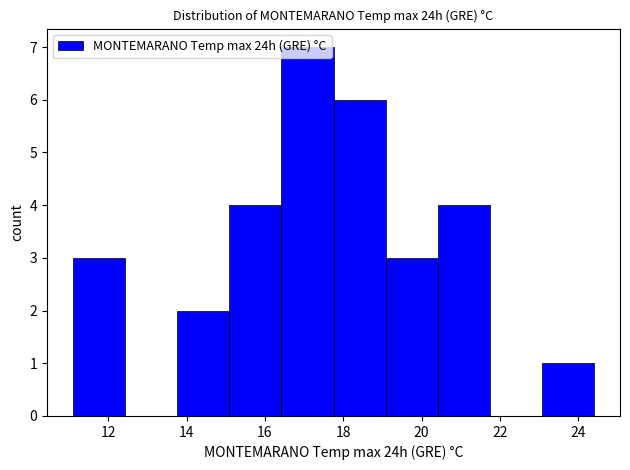

Reading left to right, transcribe this chart: for each bar, give the range it covers on the x-axis and its height. Neither the bar edges nor the heights are printed on the chart, so give them approximately, as read against the axes.

11.2 to 12.4: 3
12.4 to 13.8: 0
13.8 to 15.0: 2
15.0 to 16.4: 4
16.4 to 17.8: 7
17.8 to 19.0: 6
19.0 to 20.4: 3
20.4 to 21.8: 4
21.8 to 23.0: 0
23.0 to 24.4: 1